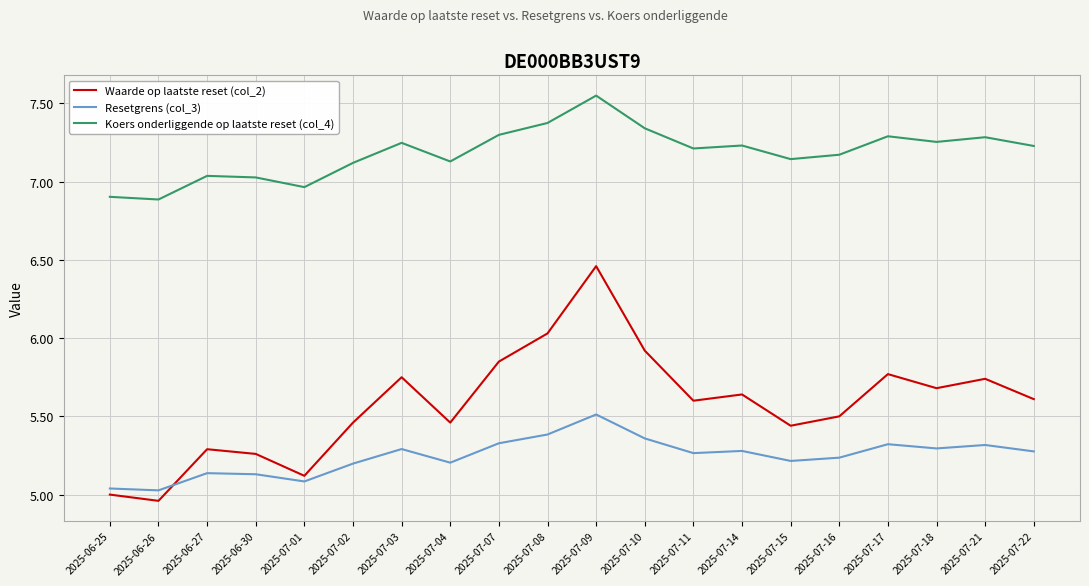

Does the chart have visible grid lines?

Yes